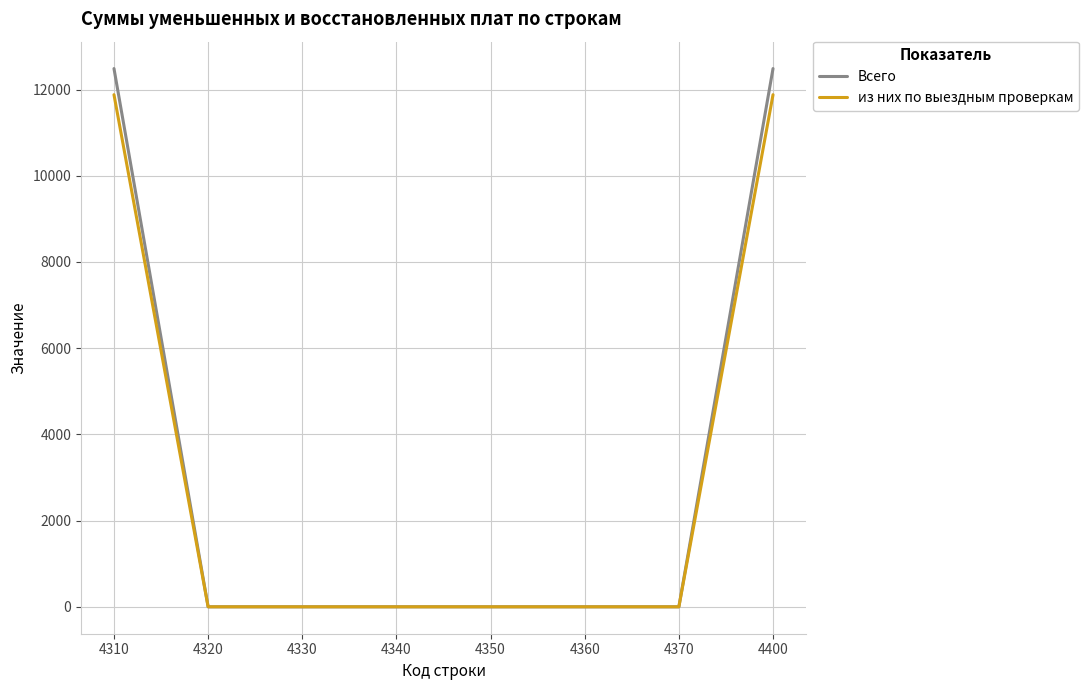

Does the chart have visible grid lines?

Yes